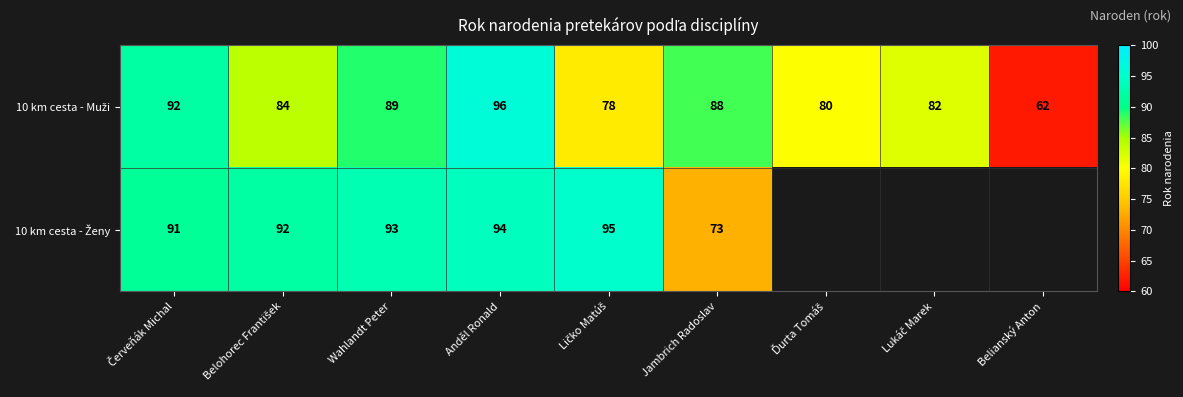

How many positive values does the 10 km cesta - Ženy series have?

6